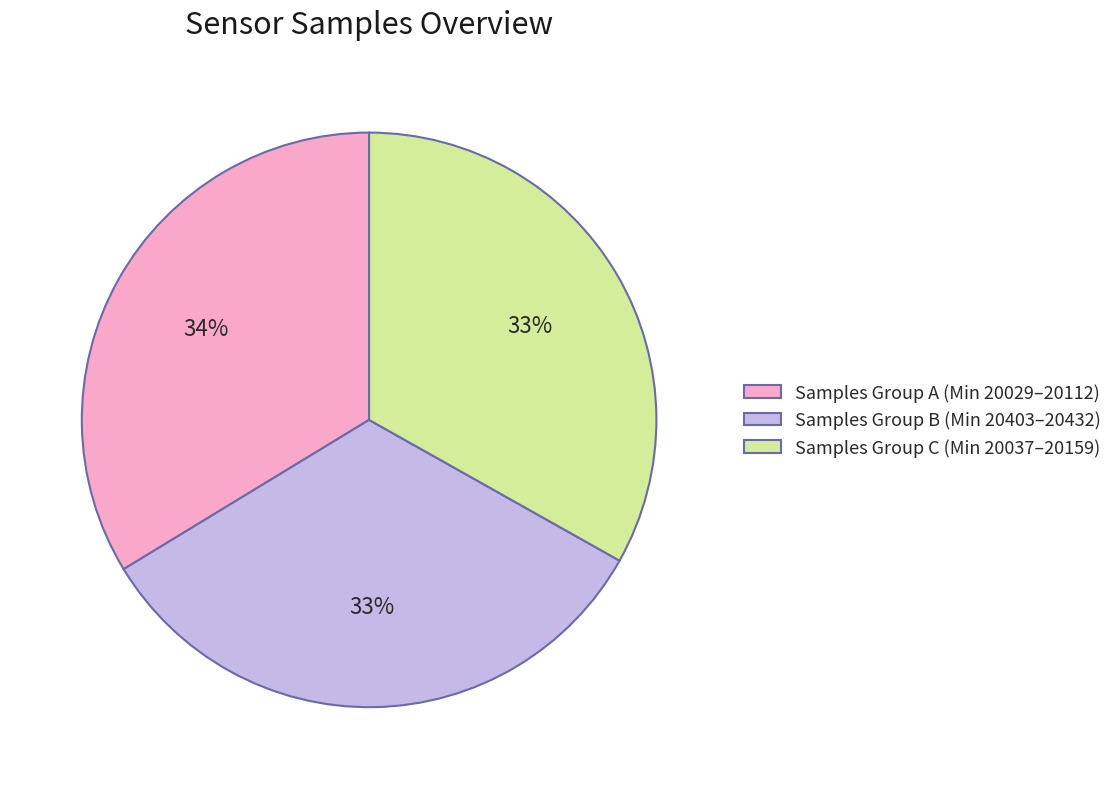

Do Samples Group A (Min 20029–20112) and Samples Group B (Min 20403–20432) together represent more than half of the pie?

Yes